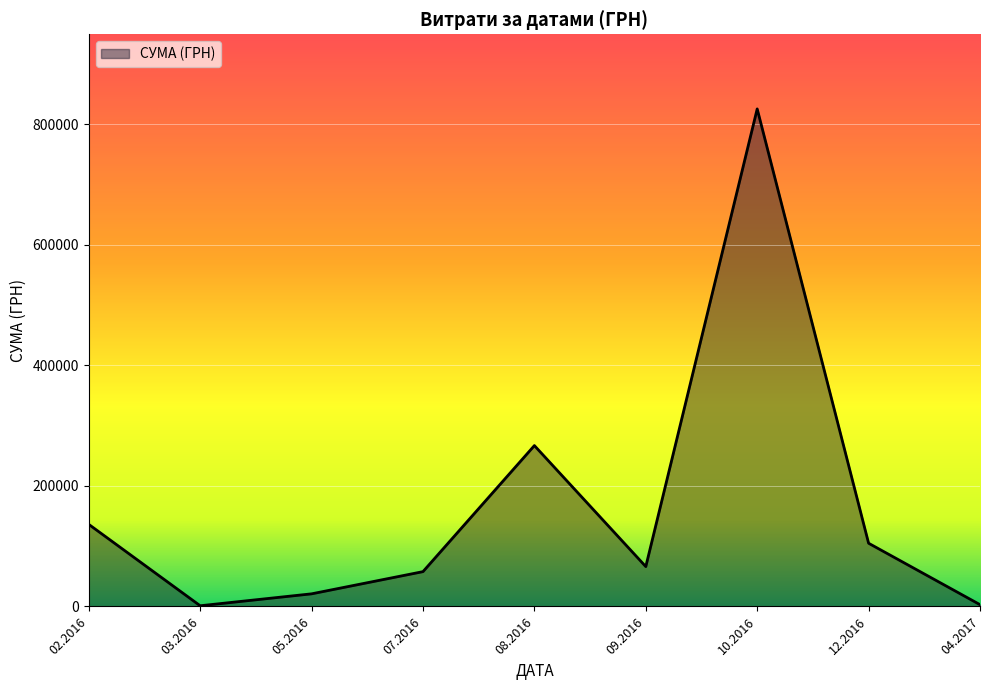

What is the change in value from 02.2016 to 07.2016?

-78419.0